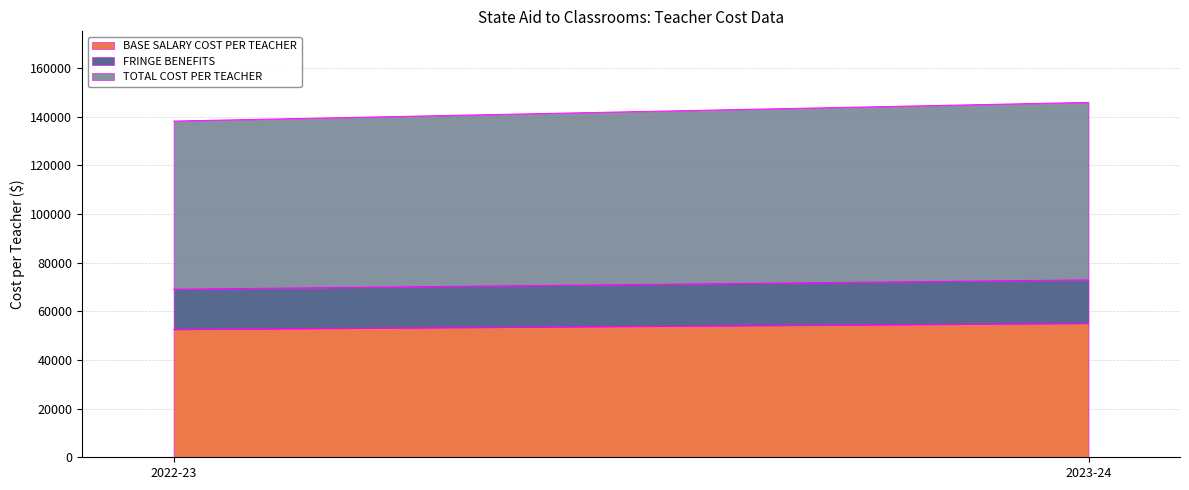

True or false: FRINGE BENEFITS has a value of 4372 at 2023-24.

False